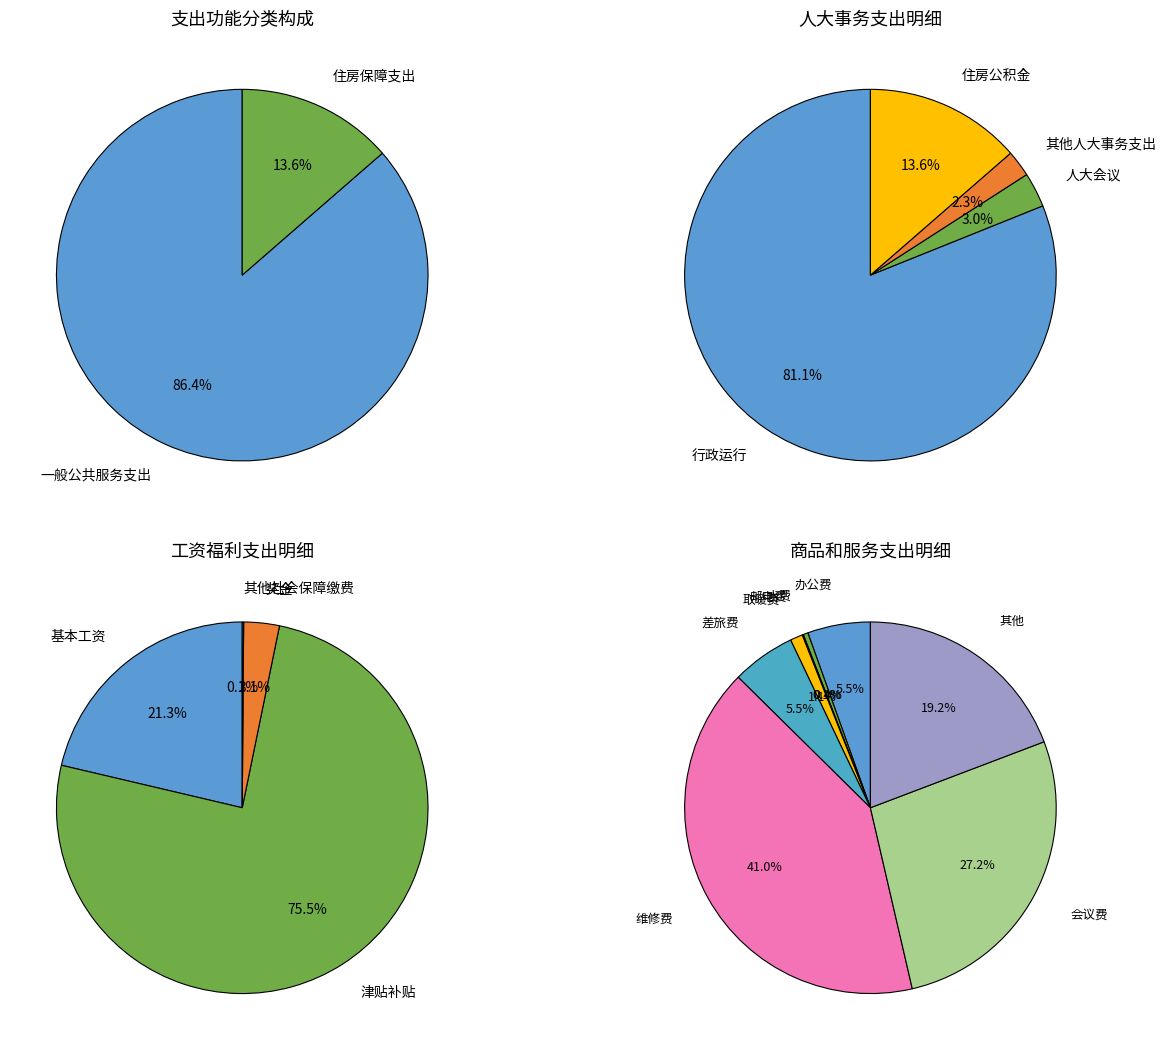

How many slices are in this pie chart?

2